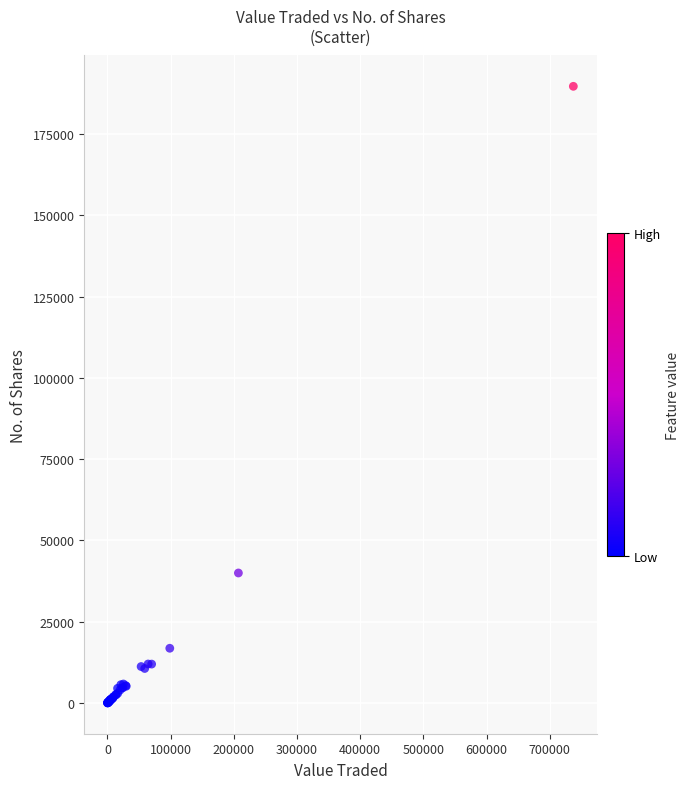

What Y value in the scatter plot is closest to 94882?

40000